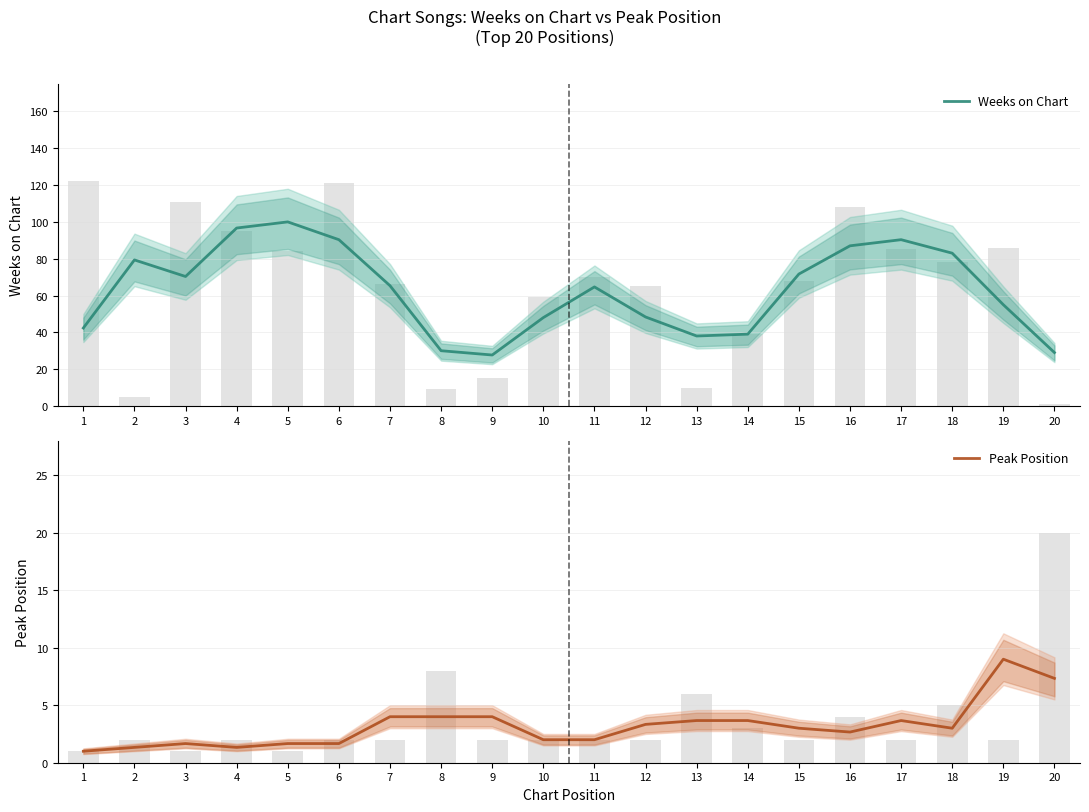

What are all the series names shown in the legend?

Weeks on Chart, Peak Position